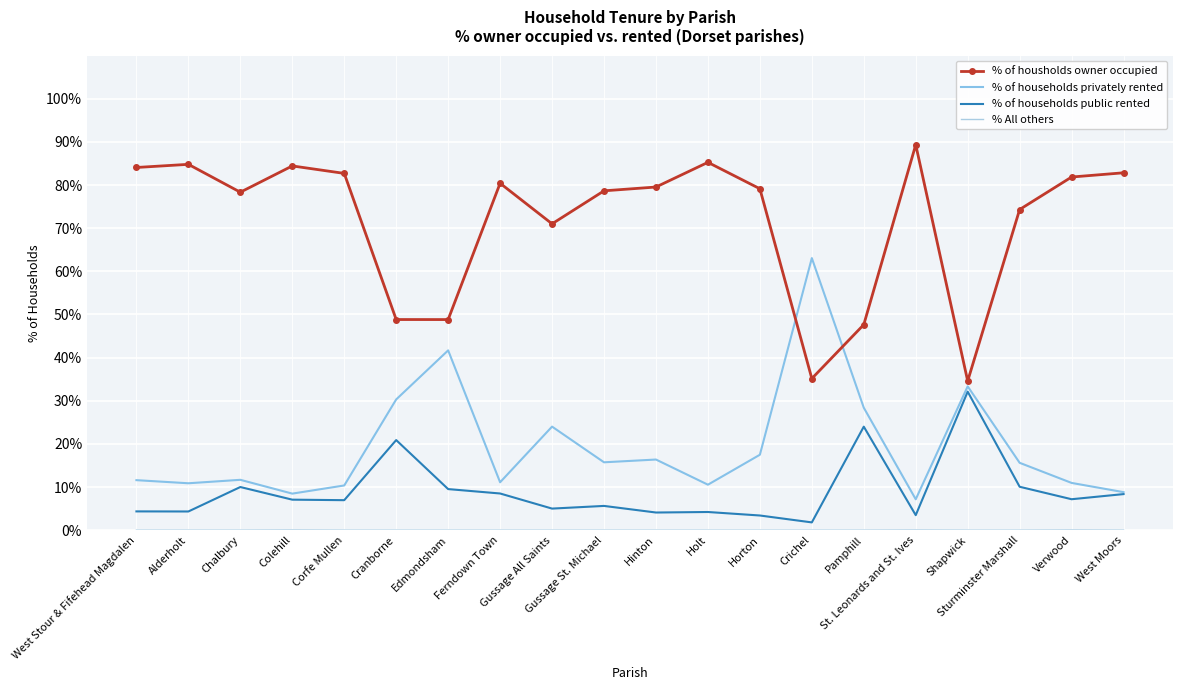

Reading left to right, extract all data points from this chart.

% of housholds owner occupied: 84.1	84.8	78.3	84.4	82.7	48.8	48.8	80.4	71.0	78.7	79.5	85.2	79.1	35.1	47.6	89.3	34.6	74.3	81.8	82.8
% of households privately rented: 11.6	10.9	11.7	8.5	10.4	30.3	41.7	11.1	24.0	15.7	16.4	10.5	17.5	63.1	28.4	7.2	33.3	15.6	10.9	8.8
% of households public rented: 4.3	4.3	10.0	7.1	7.0	20.9	9.5	8.5	5.0	5.6	4.1	4.2	3.4	1.8	24.0	3.5	32.1	10.1	7.2	8.4
% All others: 0.0	0.0	0.0	0.0	0.0	0.0	0.0	0.0	0.0	0.0	0.0	0.0	0.0	0.0	0.0	0.0	0.0	0.0	0.0	0.0